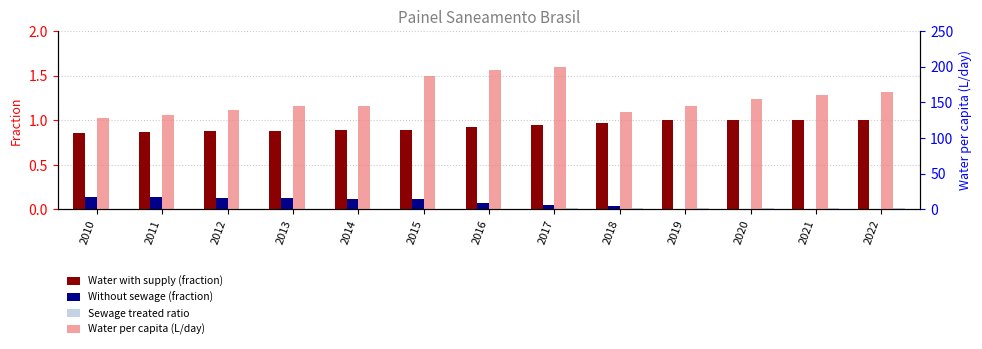

Reading left to right, what are all the values shown in this chart?

Water with supply (fraction): 2010=0.9	2011=0.9	2012=0.9	2013=0.9	2014=0.9	2015=0.9	2016=0.9	2017=1.0	2018=1.0	2019=1.0	2020=1.0	2021=1.0	2022=1.0
Without sewage (fraction): 2010=0.1	2011=0.1	2012=0.1	2013=0.1	2014=0.1	2015=0.1	2016=0.1	2017=0.1	2018=0.0	2019=0.0	2020=0.0	2021=0.0	2022=0.0
Sewage treated ratio: 2010=0.0	2011=0.0	2012=0.0	2013=0.0	2014=0.0	2015=0.0	2016=0.0	2017=0.0	2018=0.0	2019=0.0	2020=0.0	2021=0.0	2022=0.0
Water per capita (L/day): 2010=128.6	2011=132.0	2012=139.5	2013=145.5	2014=145.2	2015=187.4	2016=194.9	2017=199.9	2018=137.0	2019=145.2	2020=155.4	2021=160.3	2022=164.4